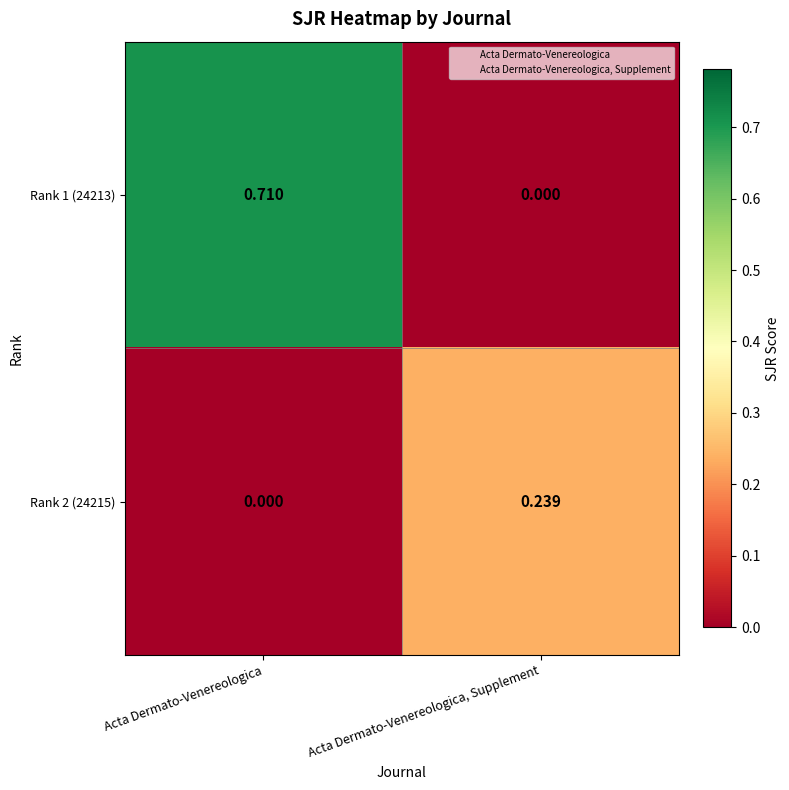

At which label is Rank 1 (24213) closest to 0?

Acta Dermato-Venereologica, Supplement